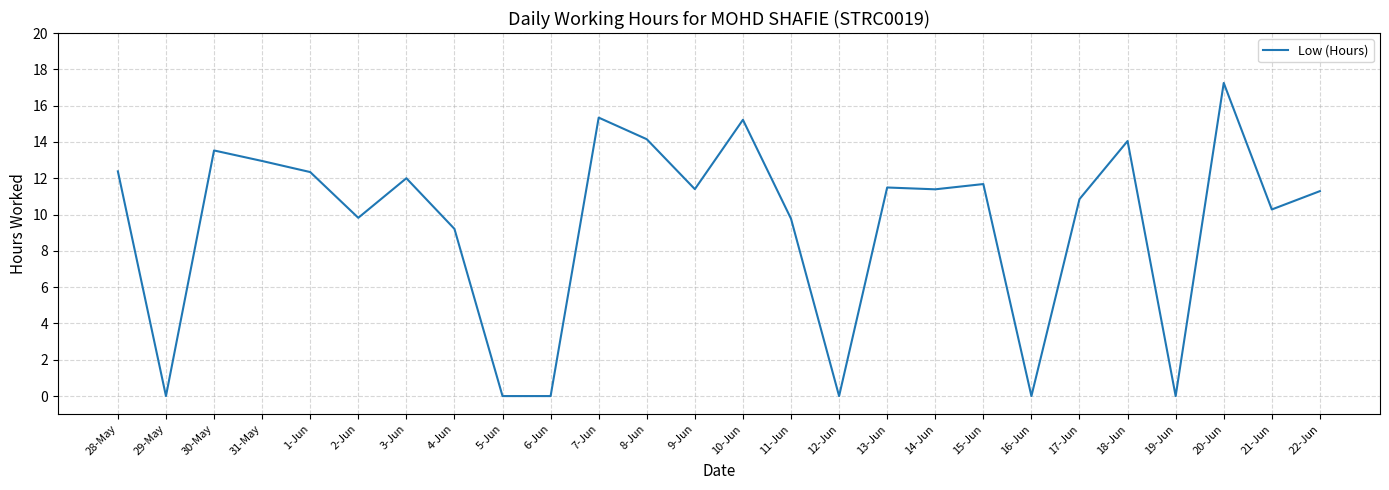

At which category does the data reach its first local valley?

29-May